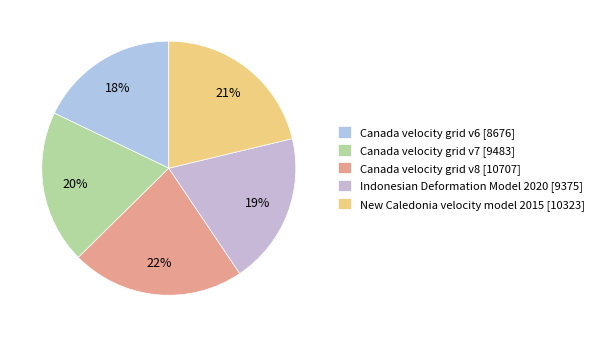

How many segments does this pie chart have?

5